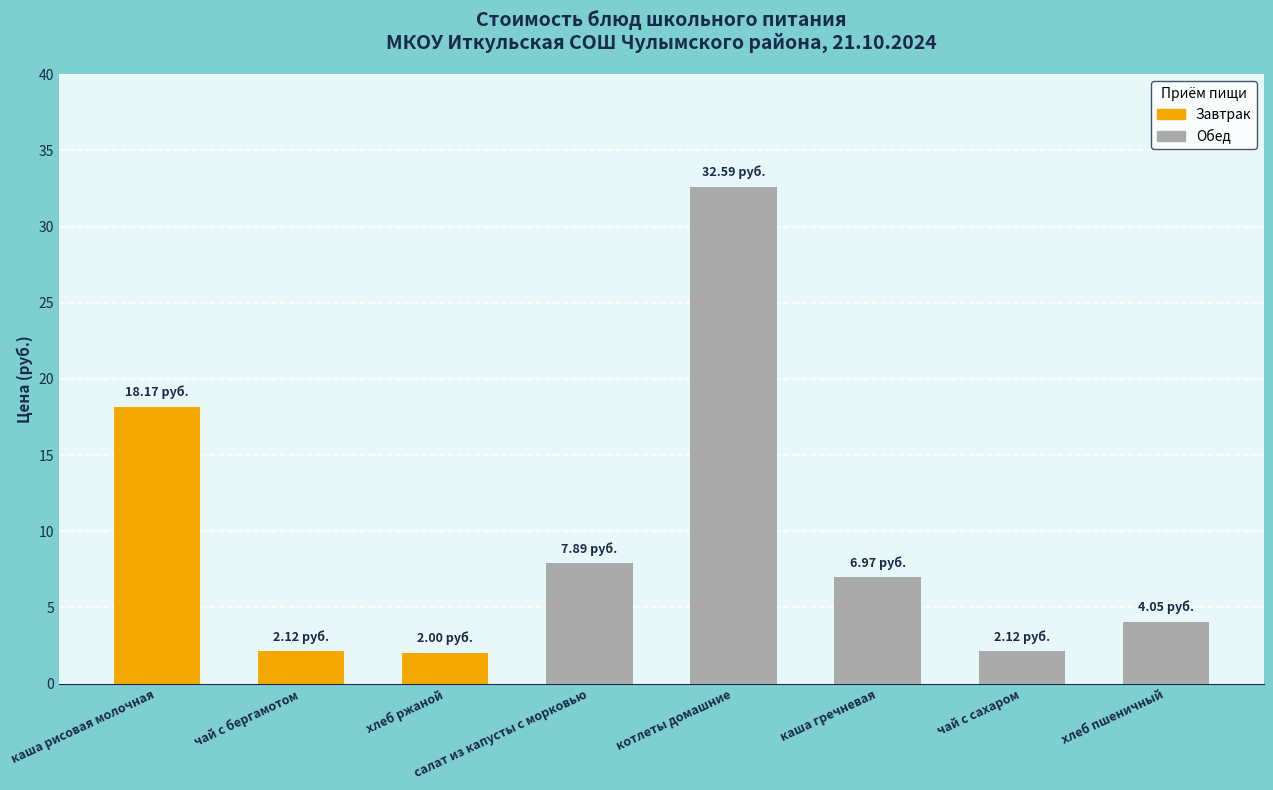

What is the greatest value displayed?

32.6